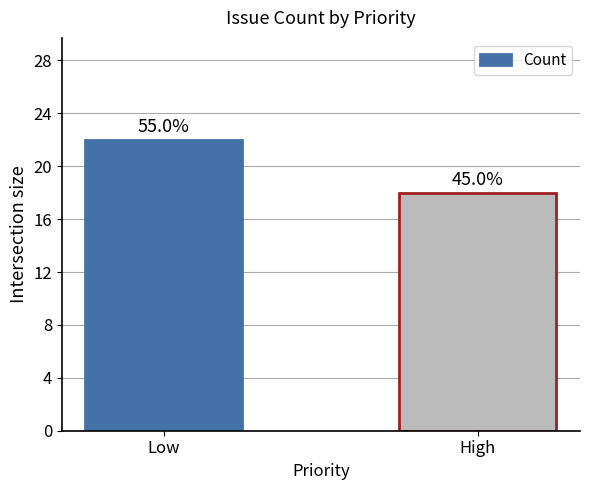

What position from the left is High?

2